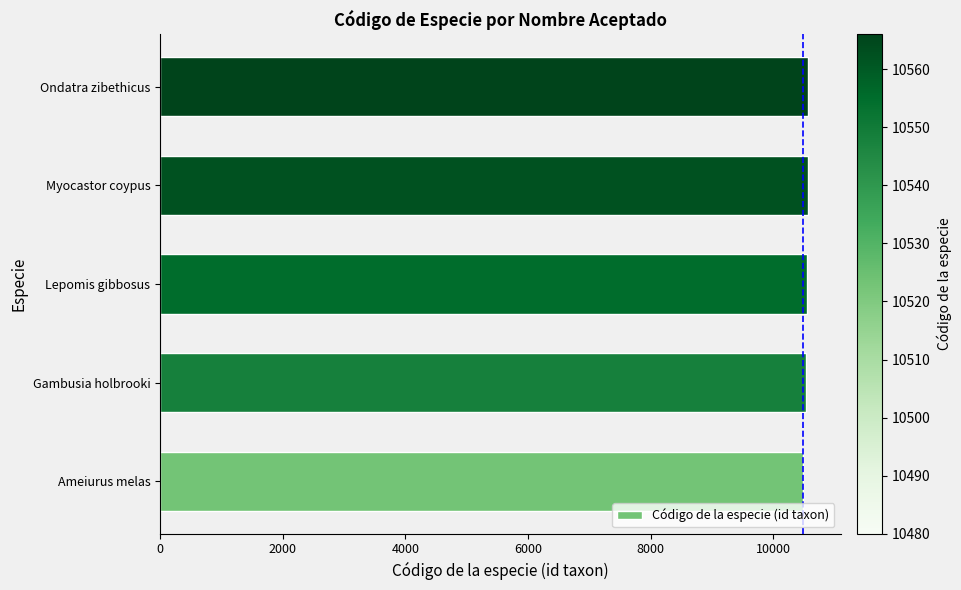

What is the ratio of the value at Ameiurus melas to the value at Lepomis gibbosus?

1.0